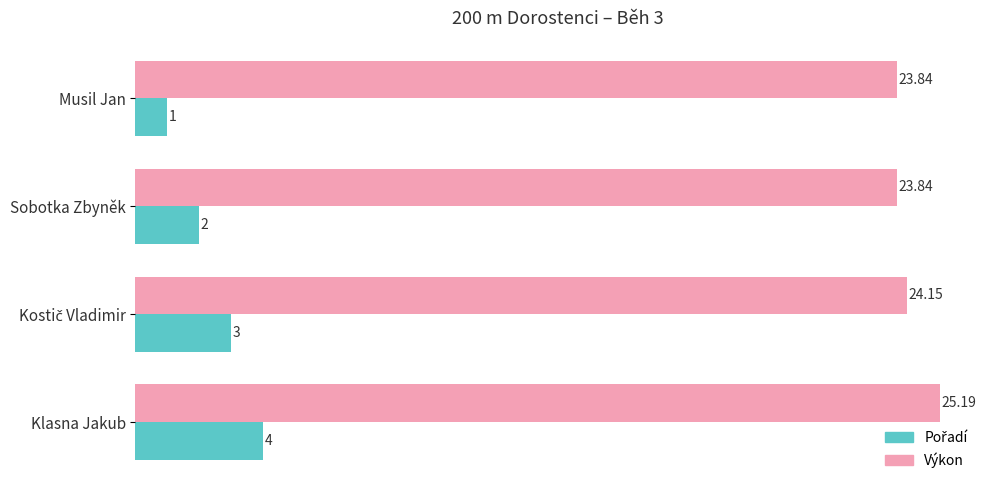

At how many categories does at least one series exceed 21?

4